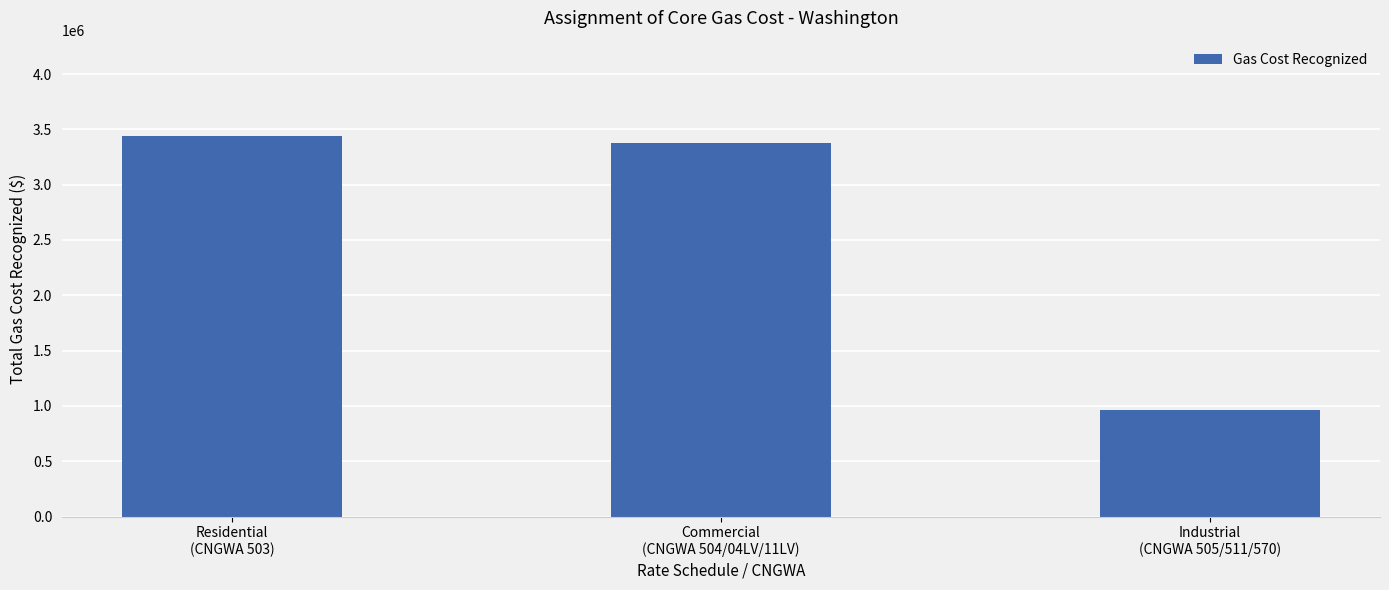

Reading left to right, extract all data points from this chart.

3441169.4	3378926.2	968039.4